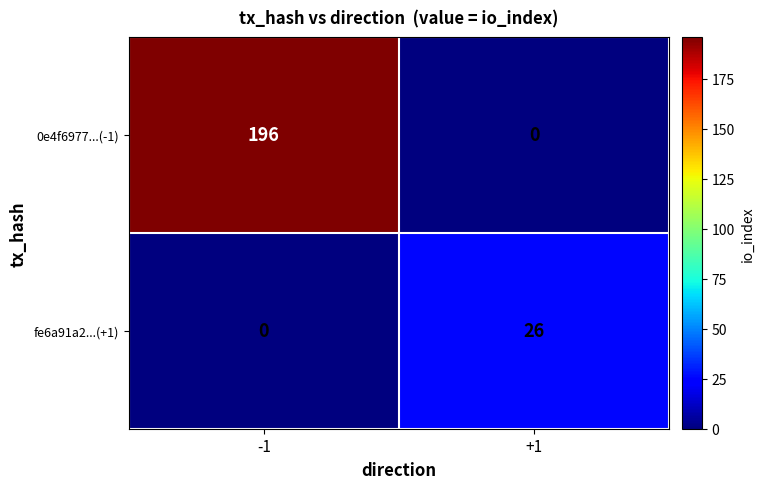

Rank the series by their maximum value, from lowest to highest.

fe6a91a2...(+1), 0e4f6977...(-1)